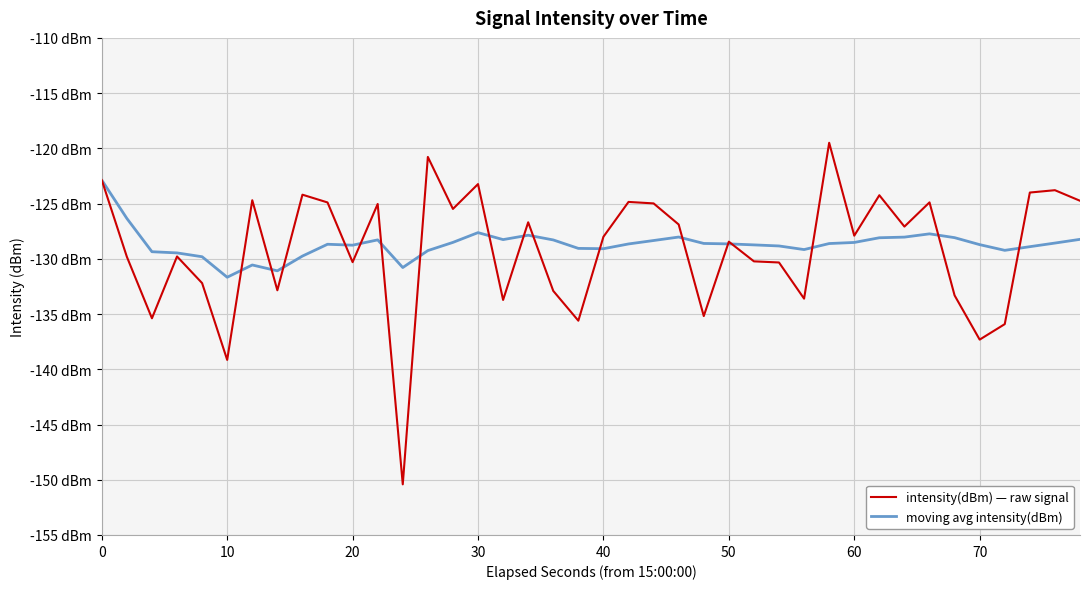

How many interior local peaks does the moving avg intensity(dBm) series have?

7